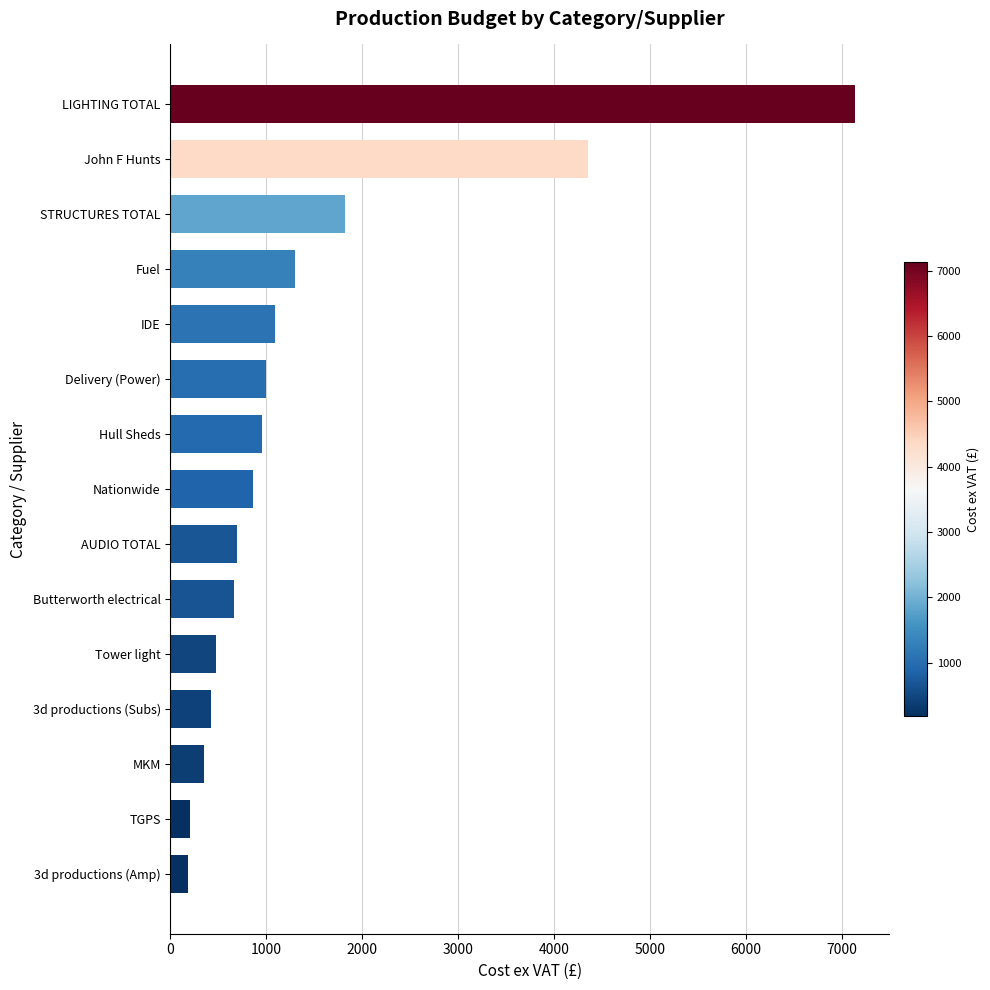

Is it true that the value at LIGHTING TOTAL is 3687.2?

False